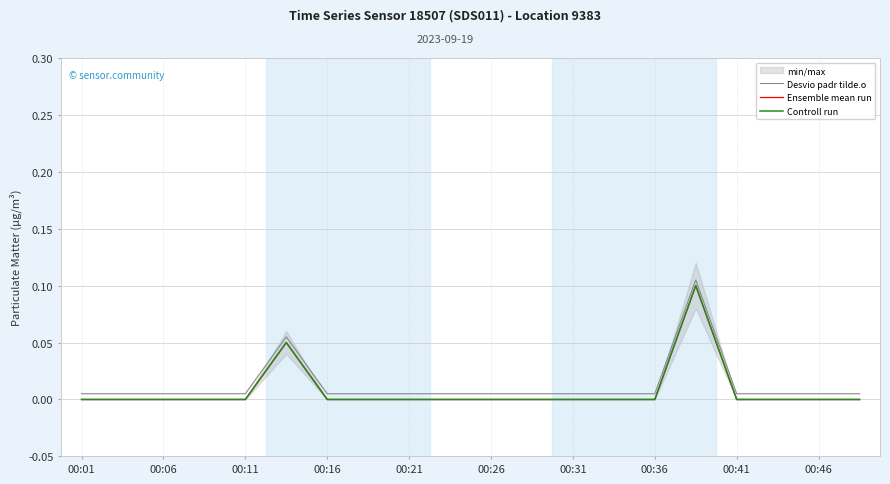

What is the label of the 6th point from the left?

00:26